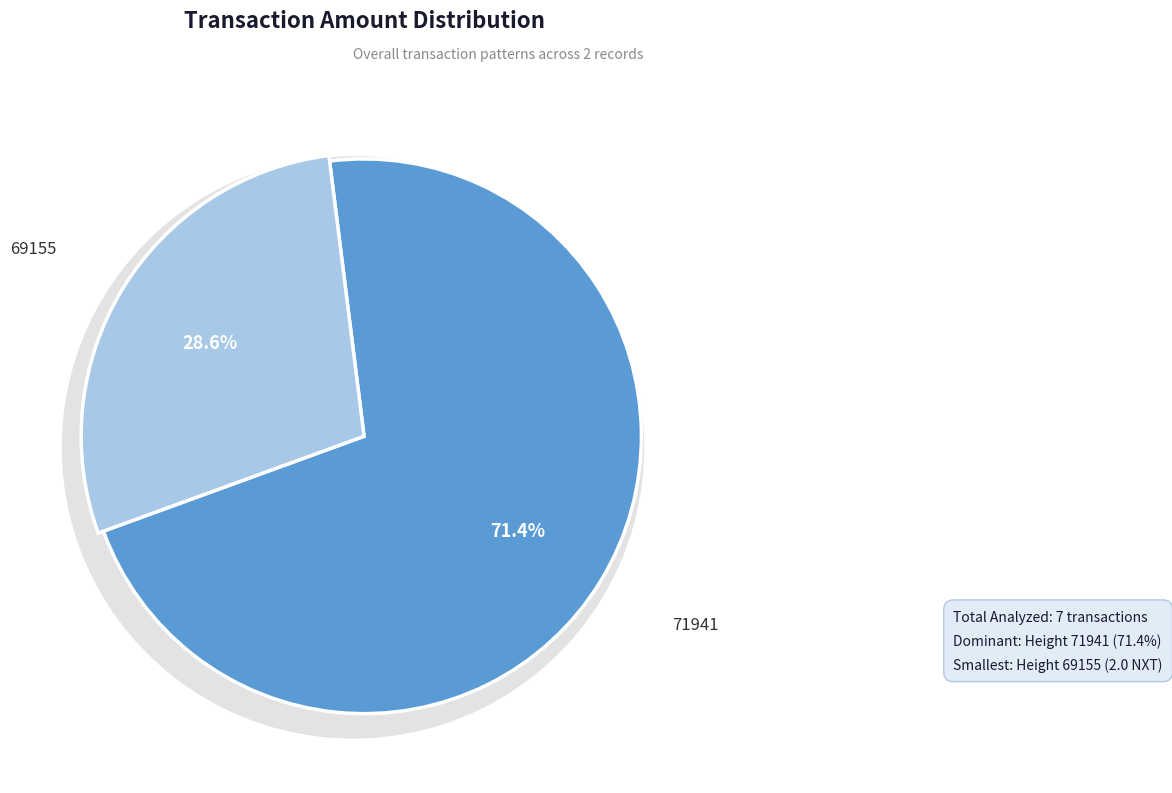

To the nearest percent, what percentage of the pie is 71941?

71%